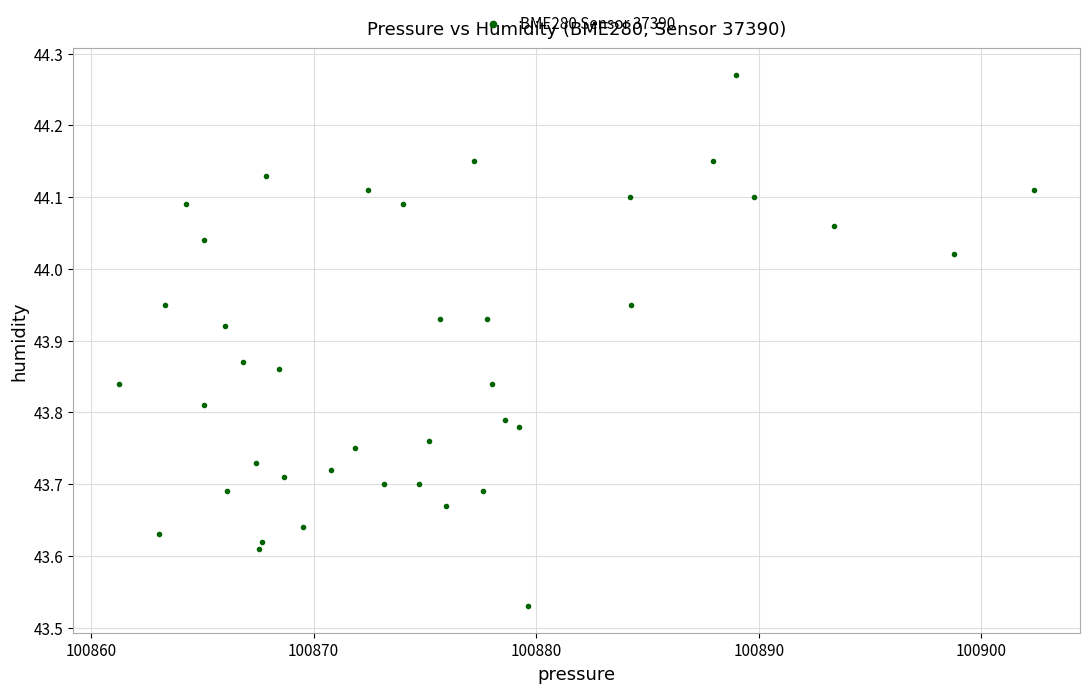

What is the range of Y values (max minus min)?

0.7